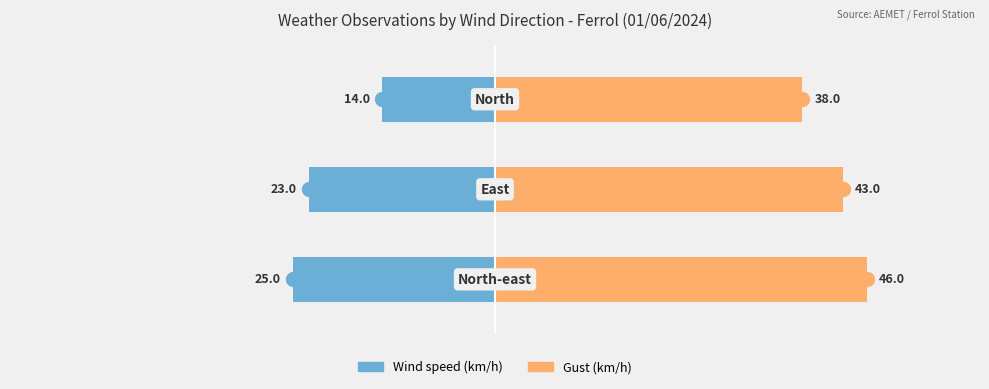

List the series in order of their overall mean, highest first.

Gust (km/h), Wind speed (km/h)